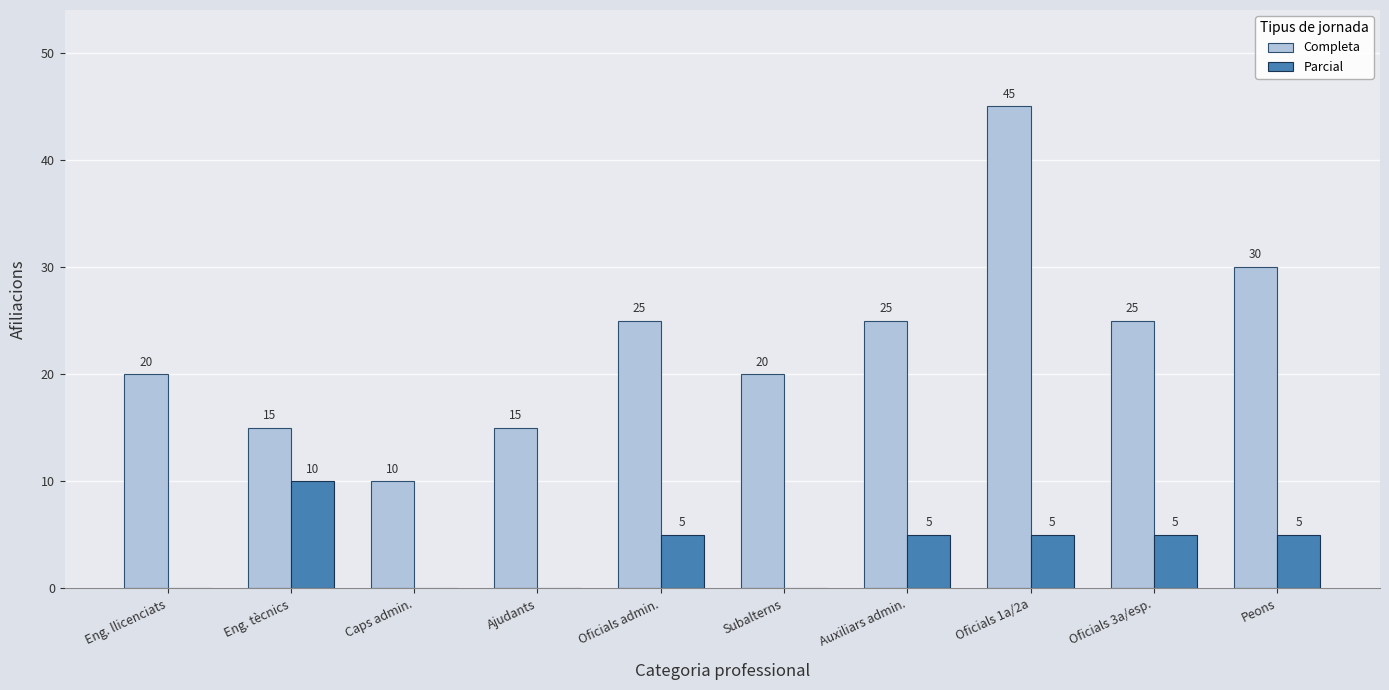

True or false: Parcial has a value of -4 at Caps admin..

False